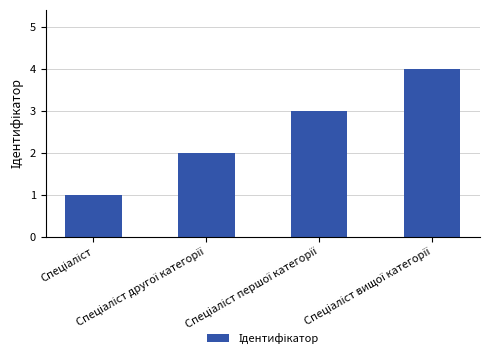

What is the sum of all values?

10